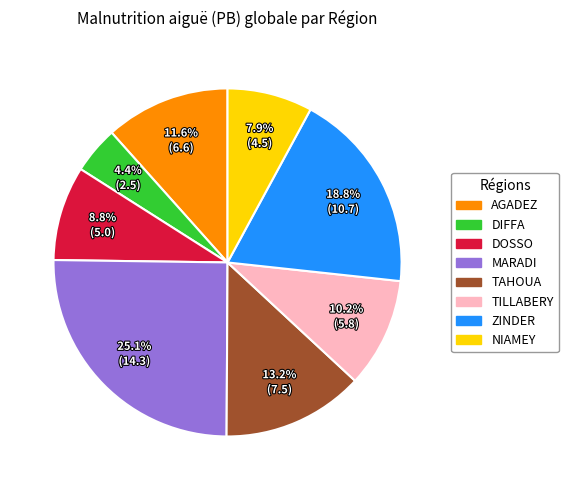

What is the ratio of the value at MARADI to the value at ZINDER?

1.3